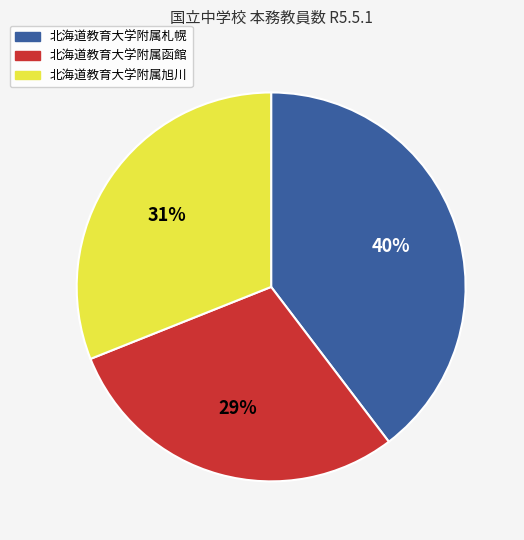

The 北海道教育大学附属札幌 slice represents 30% of the pie. True or false?

False